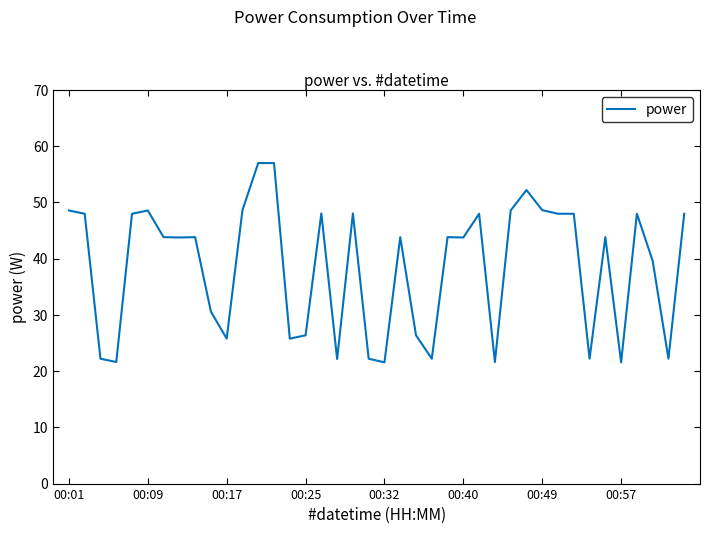

What is the greatest value displayed?

57.0